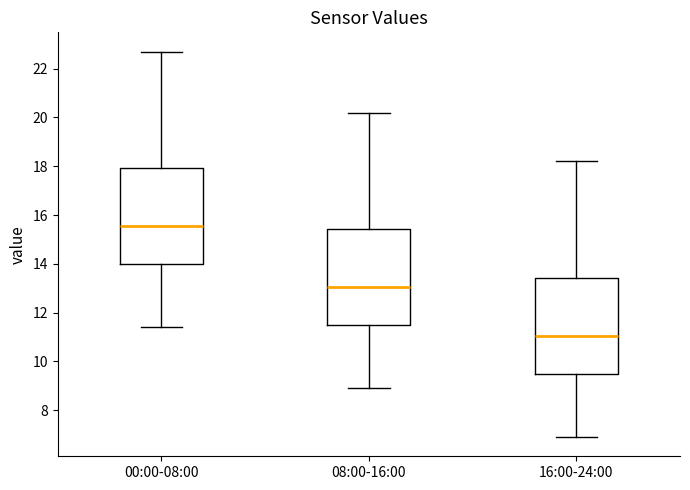

Which box has the lowest median line?

16:00-24:00